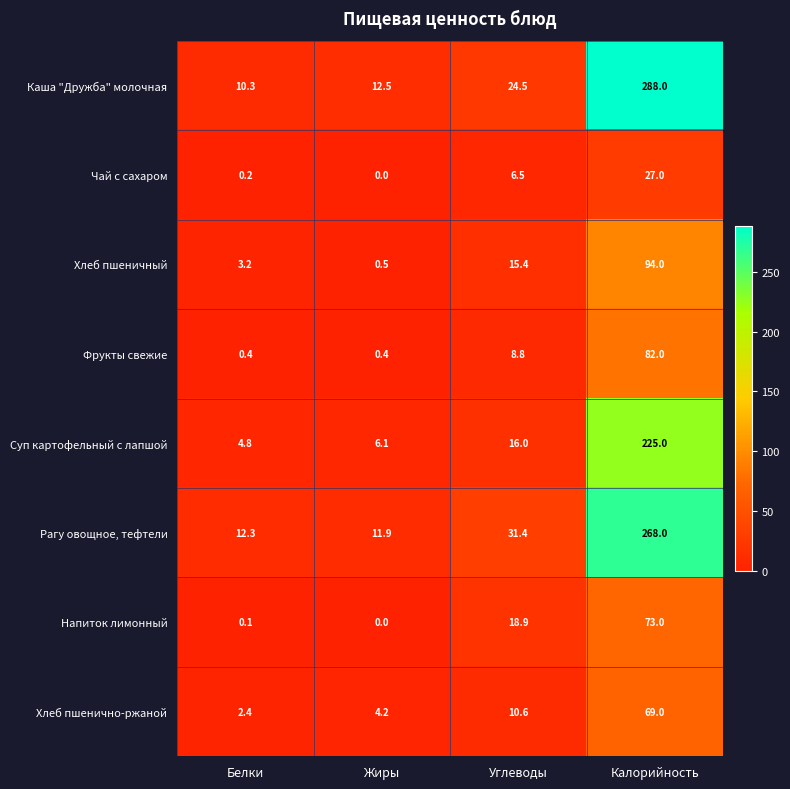

The value of Суп картофельный с лапшой at Жиры is 6.1. True or false?

True